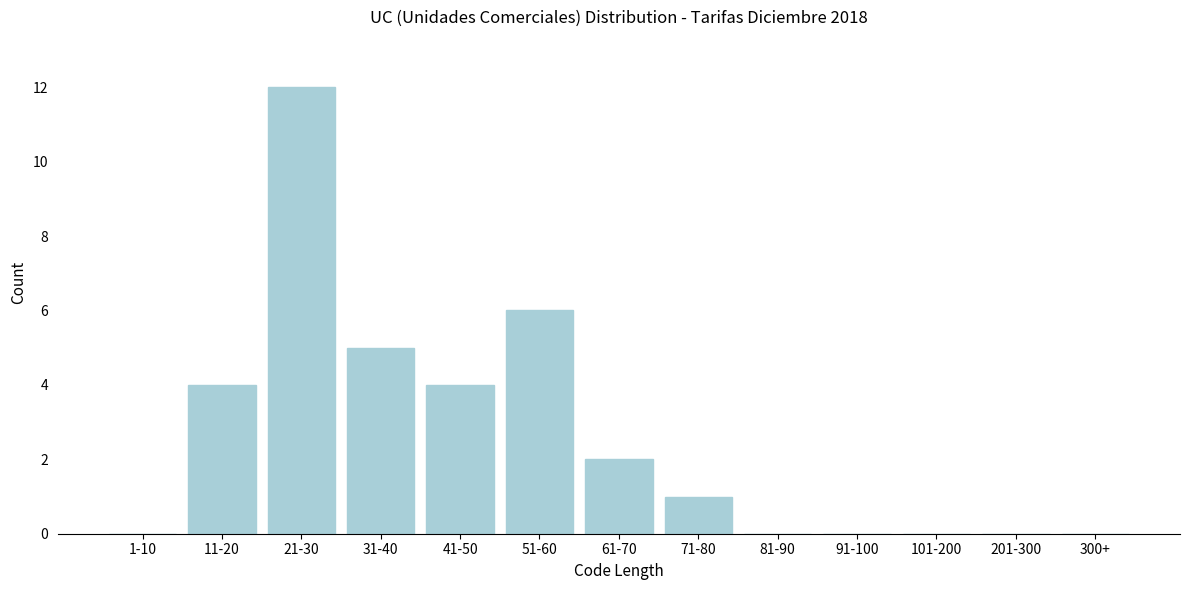

Reading left to right, list all the values displayed in this chart.

1-10=0	11-20=4	21-30=12	31-40=5	41-50=4	51-60=6	61-70=2	71-80=1	81-90=0	91-100=0	101-200=0	201-300=0	300+=0